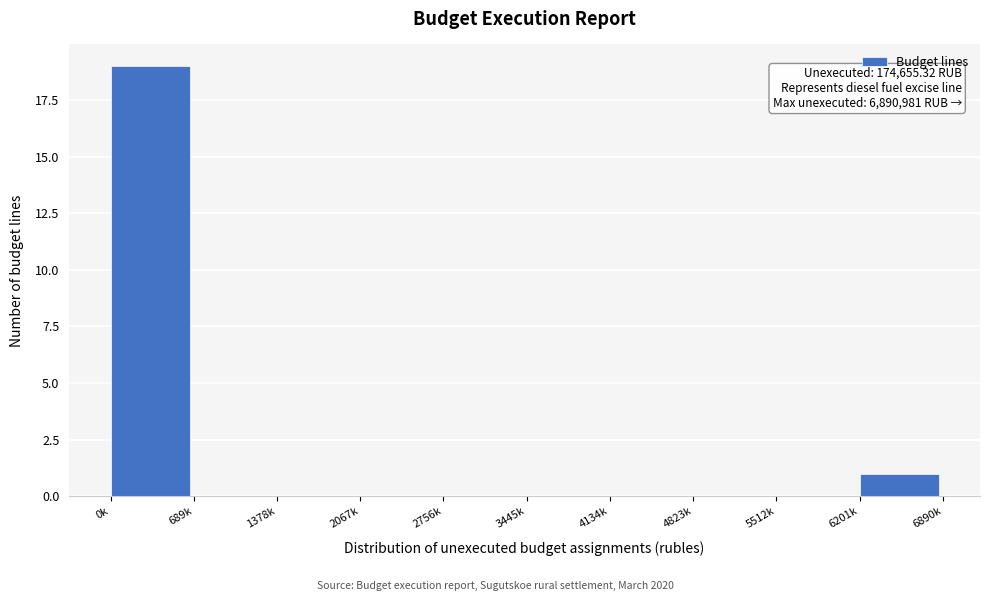

Reading left to right, transcribe all the data shown in this chart.

0k=19	689k=0	1378k=0	2067k=0	2756k=0	3445k=0	4134k=0	4823k=0	5512k=0	6201k=1